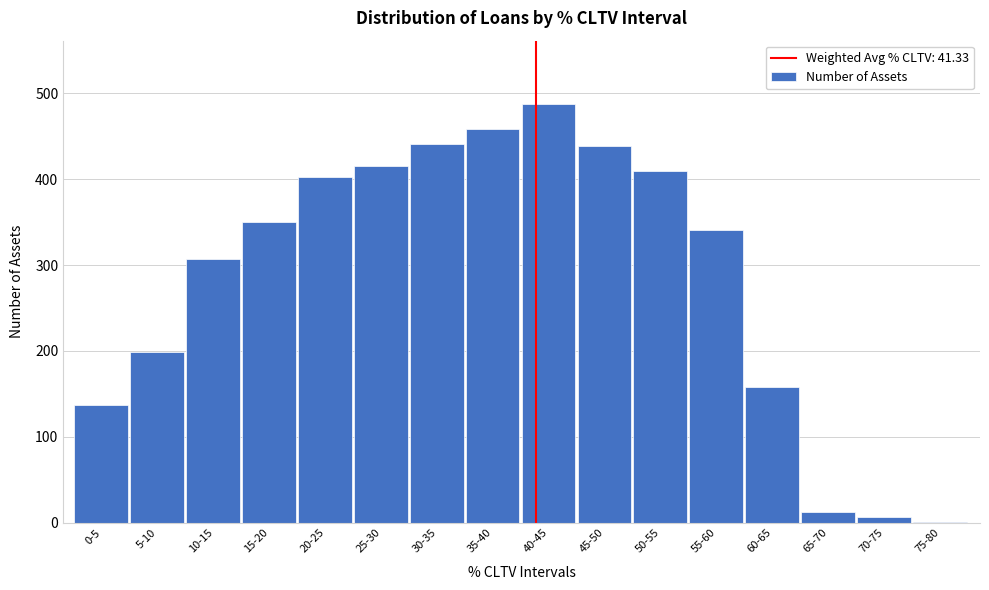

Reading right to left, extract all data points from this chart.

75-80=1	70-75=7	65-70=13	60-65=158	55-60=341	50-55=409	45-50=438	40-45=488	35-40=458	30-35=441	25-30=415	20-25=402	15-20=350	10-15=307	5-10=199	0-5=137